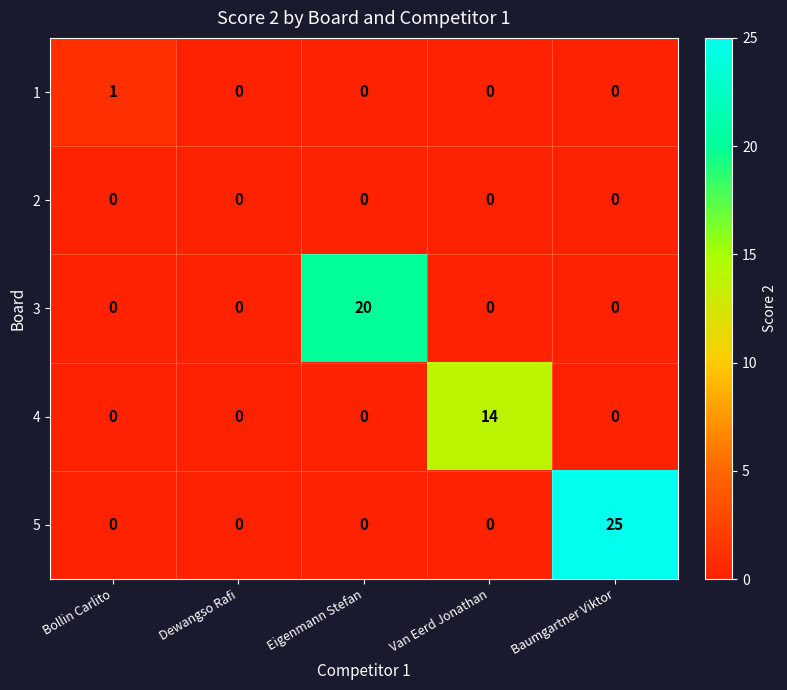

Which series changed the most between Bollin Carlito and Baumgartner Viktor?

5